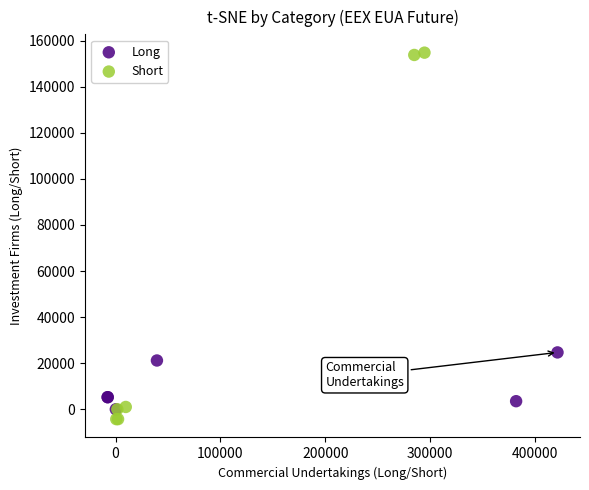

Which series reaches the maximum Y coordinate?

Short